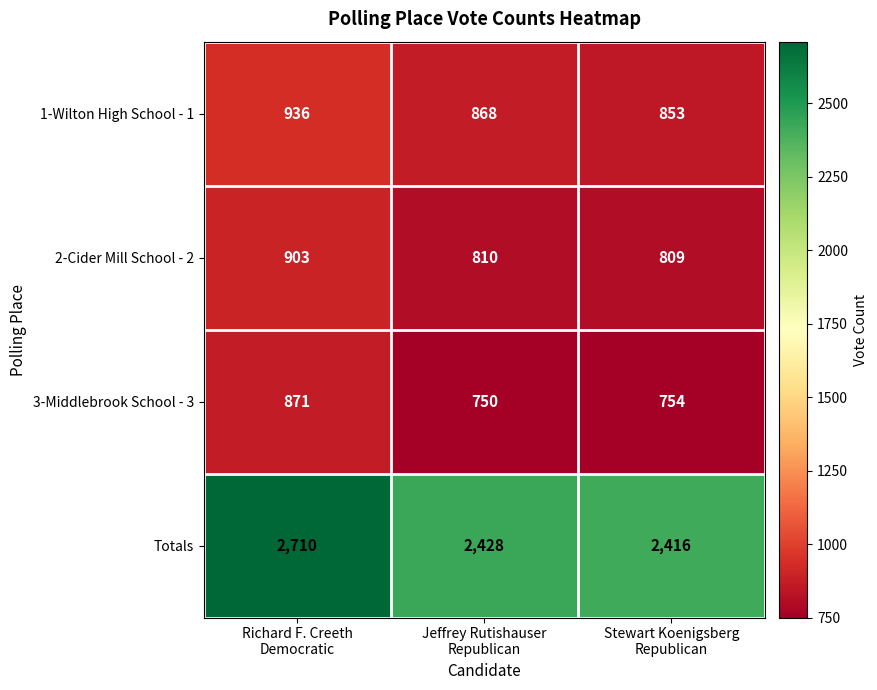

Reading right to left, list all the values displayed in this chart.

1-Wilton High School - 1: 853	868	936
2-Cider Mill School - 2: 809	810	903
3-Middlebrook School - 3: 754	750	871
Totals: 2416	2428	2710